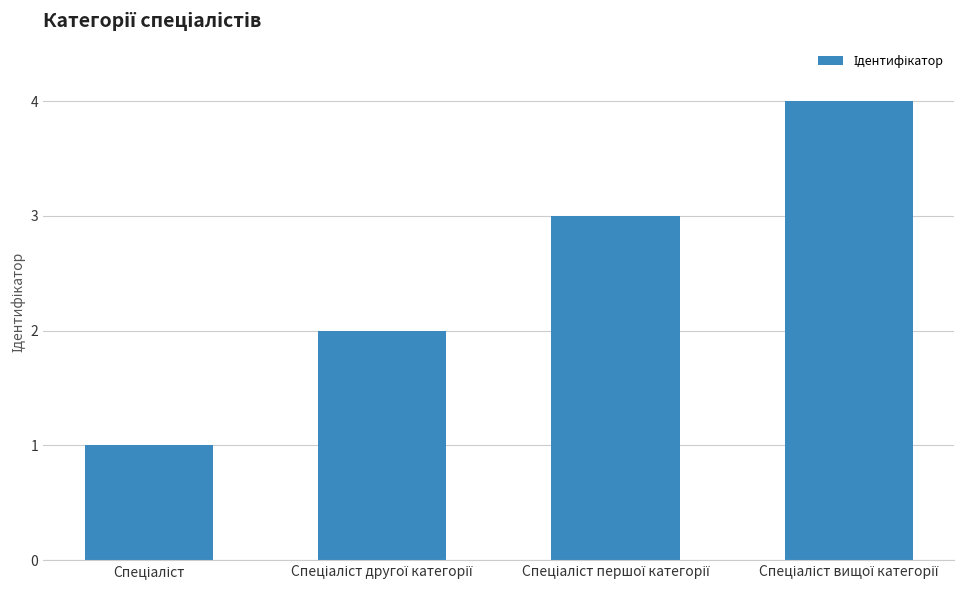

What is the sum of all values?

10